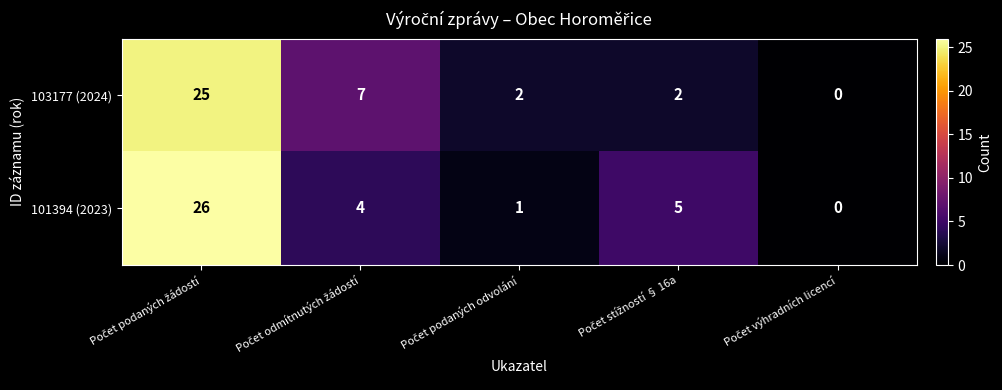

Rank the series by their maximum value, from highest to lowest.

101394 (2023), 103177 (2024)